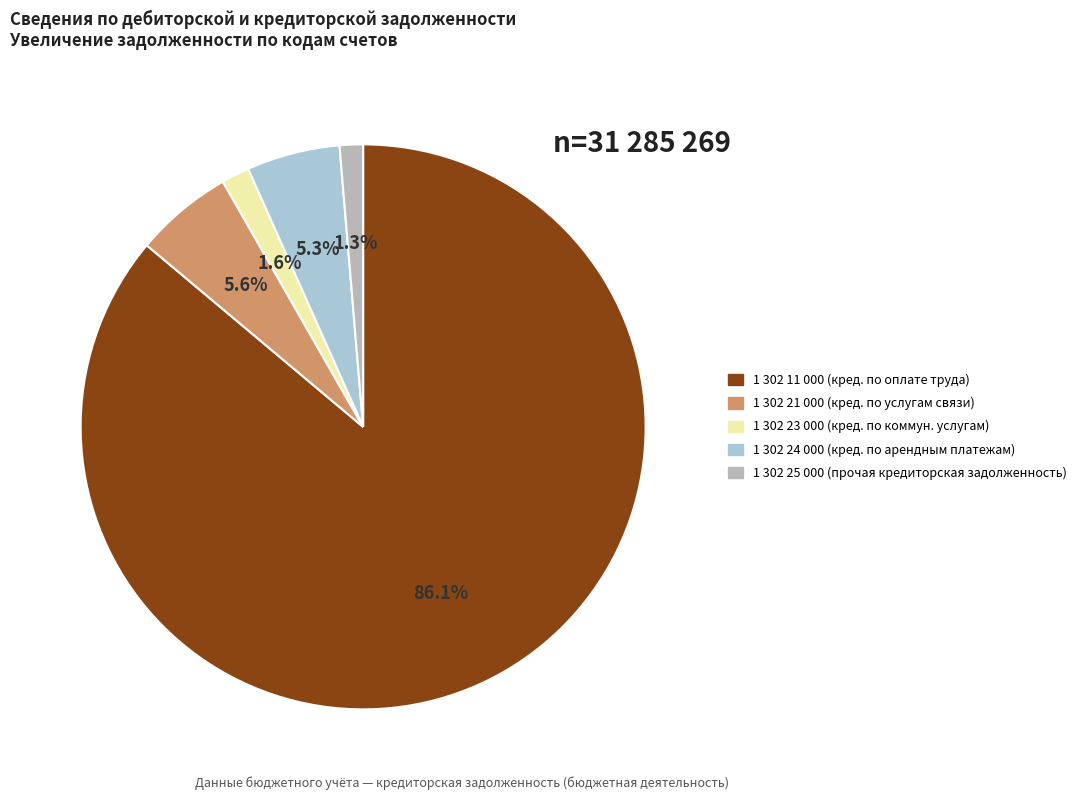

Does 1 302 24 000 account for over 50% of the chart?

No